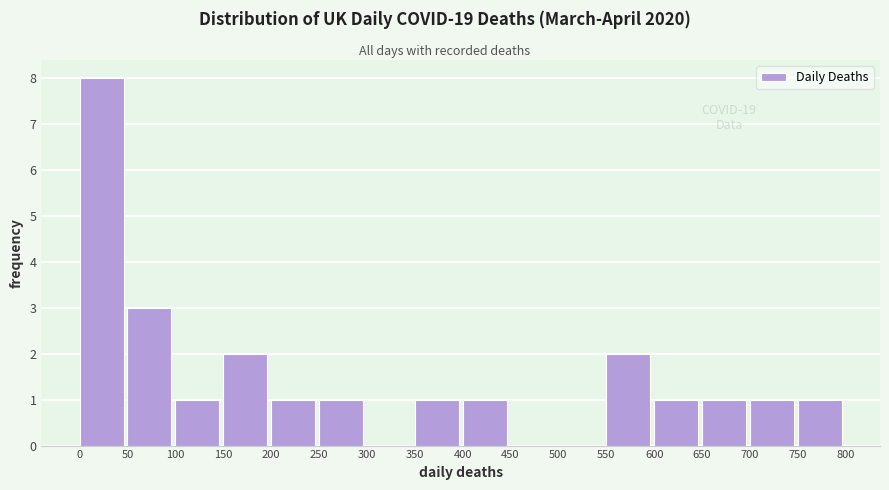

Which range on the x-axis has the tallest bar?

0 to 50